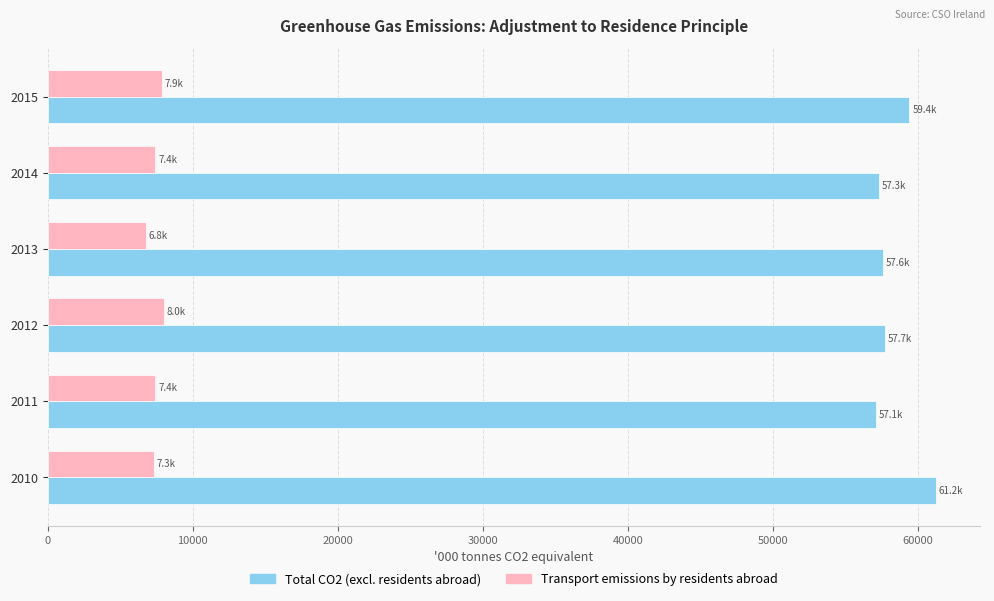

At 2014, list the series in order from smallest to largest.

Transport emissions by residents abroad, Total CO2 (excl. residents abroad)